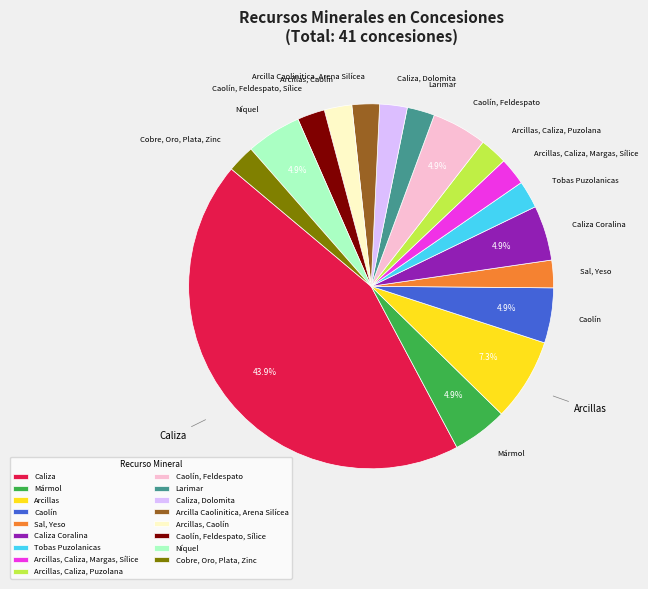

To the nearest percent, what percentage of the pie is Sal, Yeso?

2%